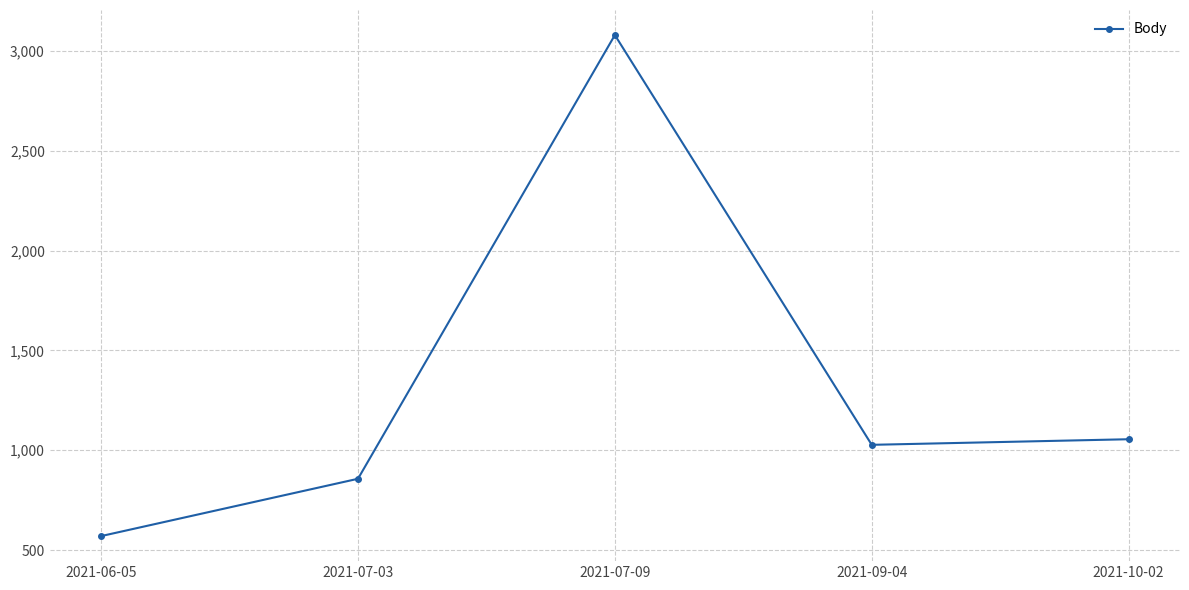

What is the approximate value at 2021-06-05, to the nearest 100?

600